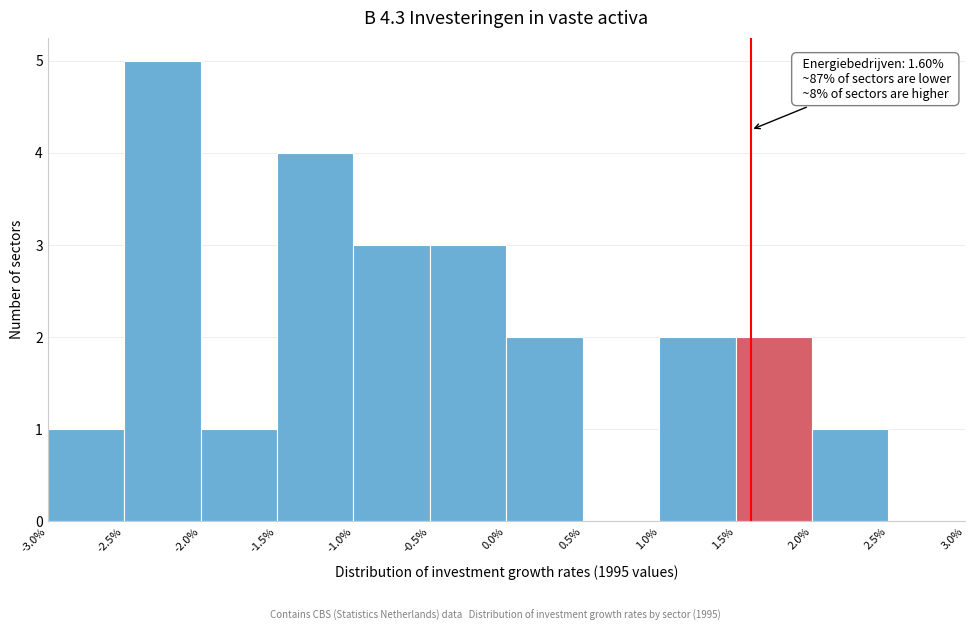

Which range on the x-axis has the tallest bar?

-2.5% to -2.0%